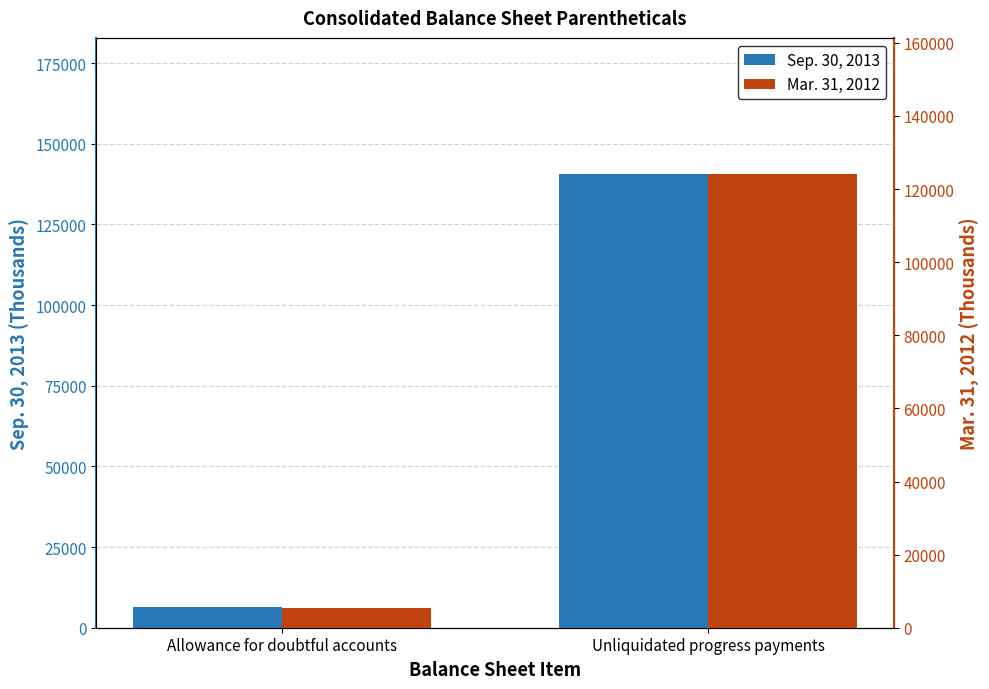

What is the smallest value displayed?

5372